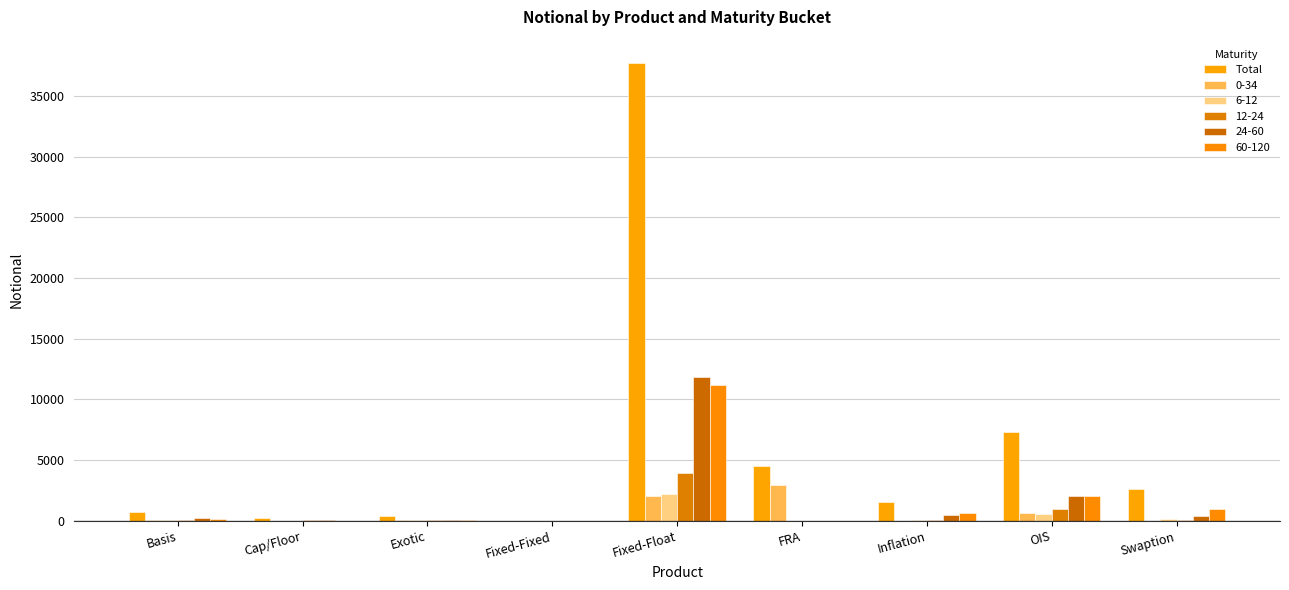

Does the chart contain stacked bars?

No